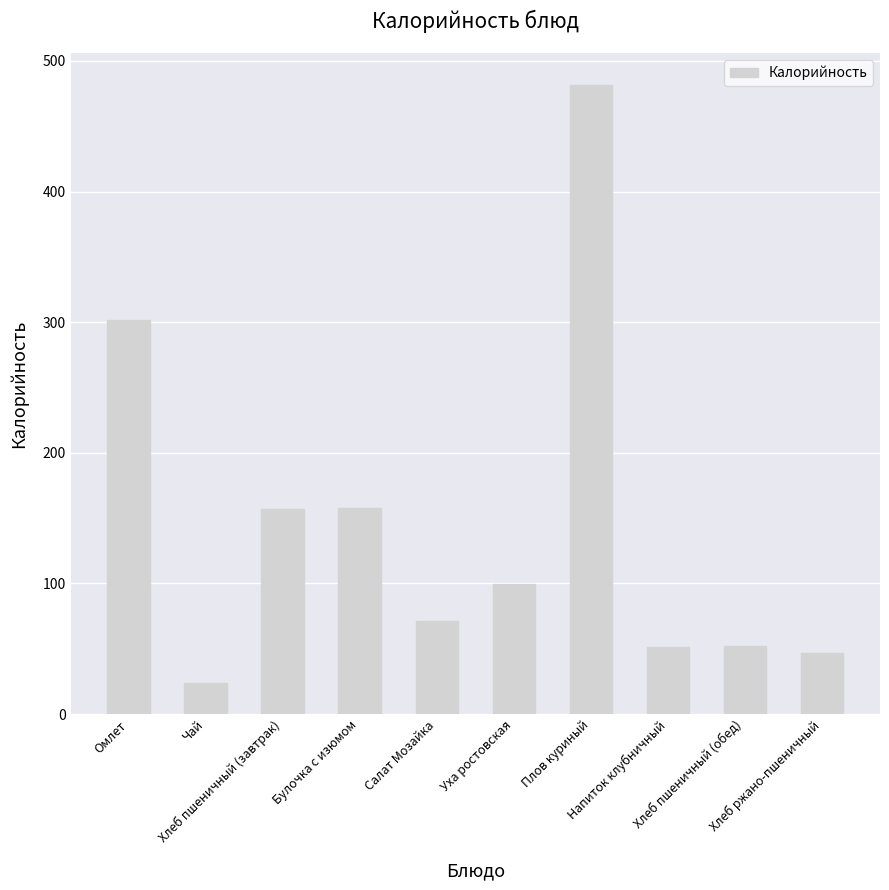

Are the bars grouped side by side (vs. stacked)?

No